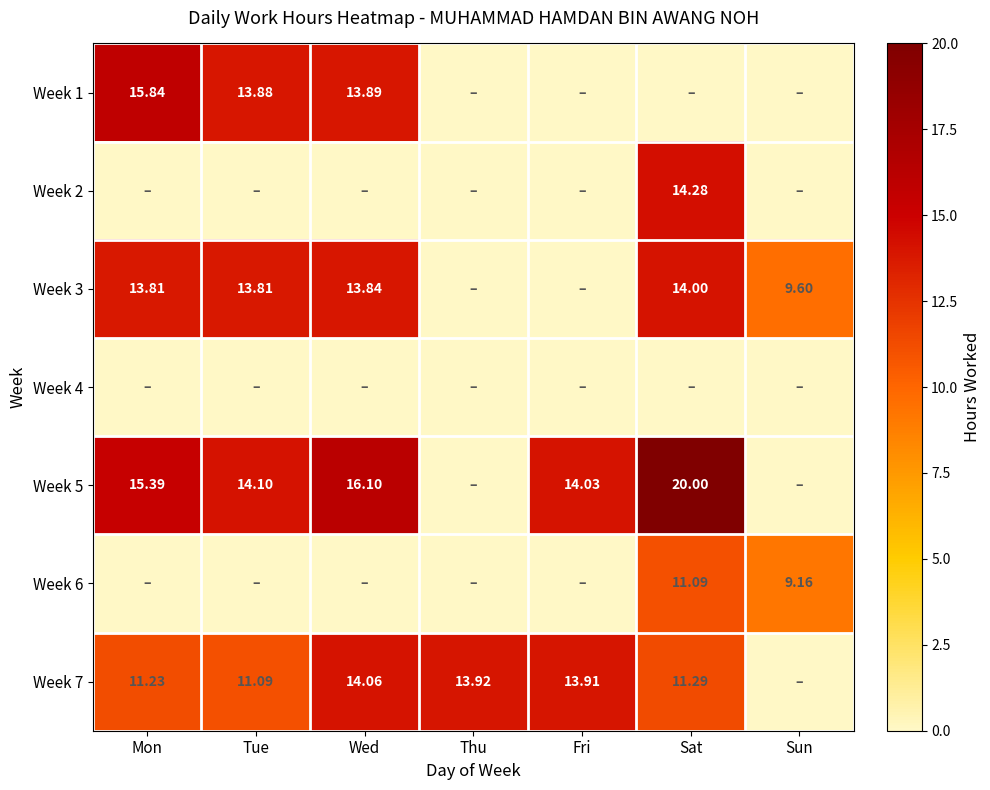

At how many categories does at least one series exceed 4?

7